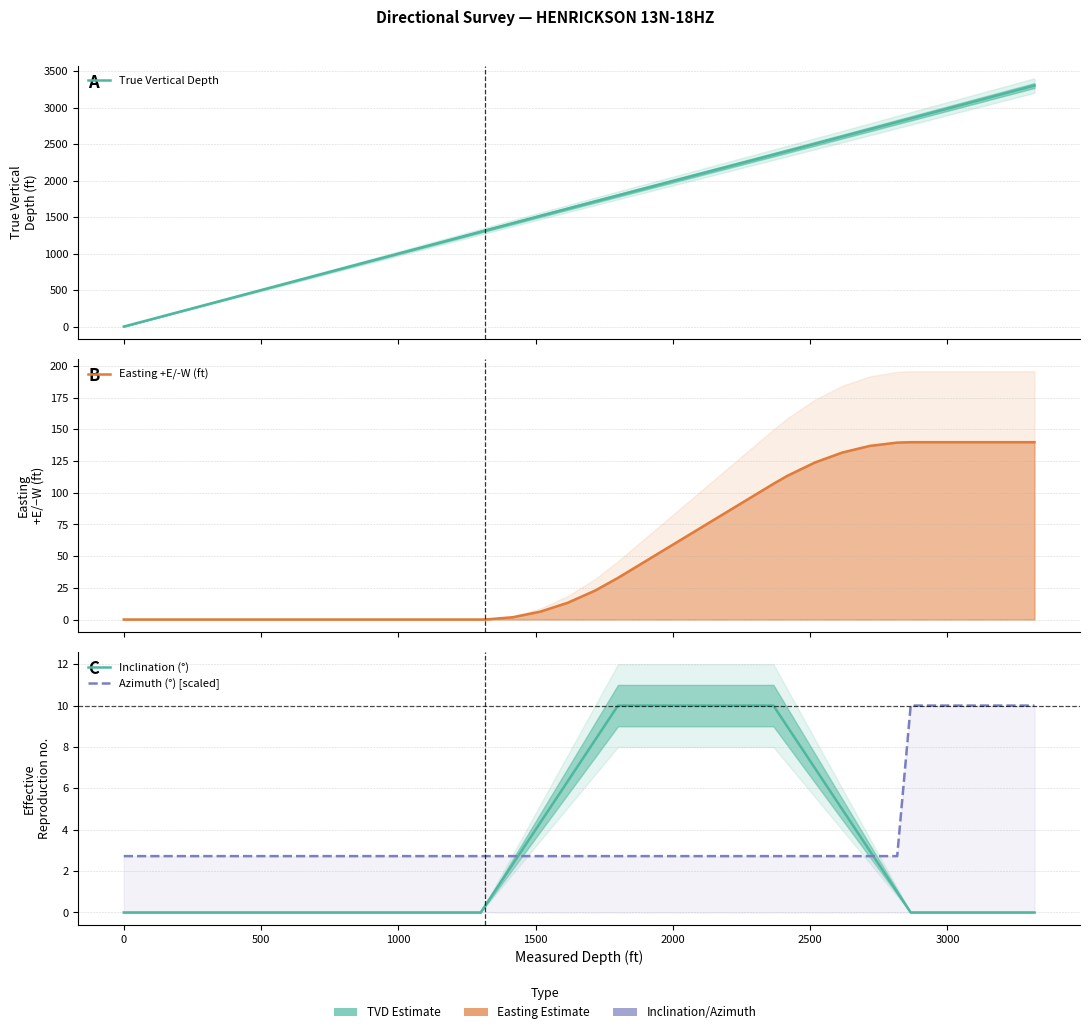

The value of Inclination (°) at 500 is 0.0. True or false?

True